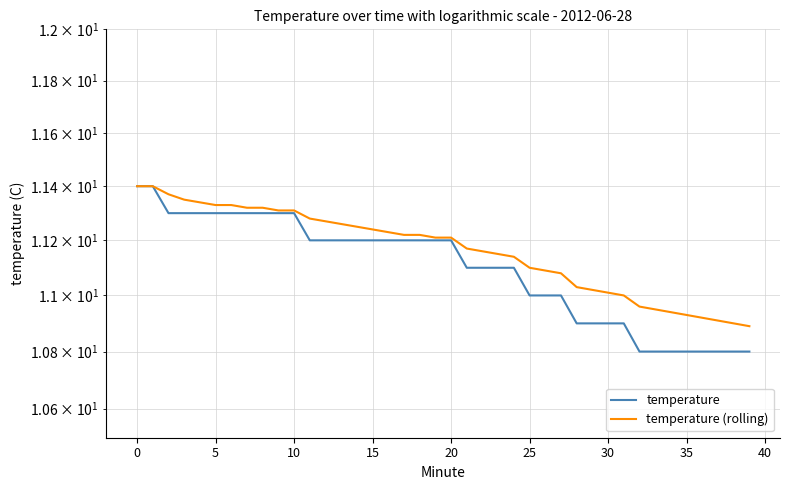

How many series are shown in this chart?

2